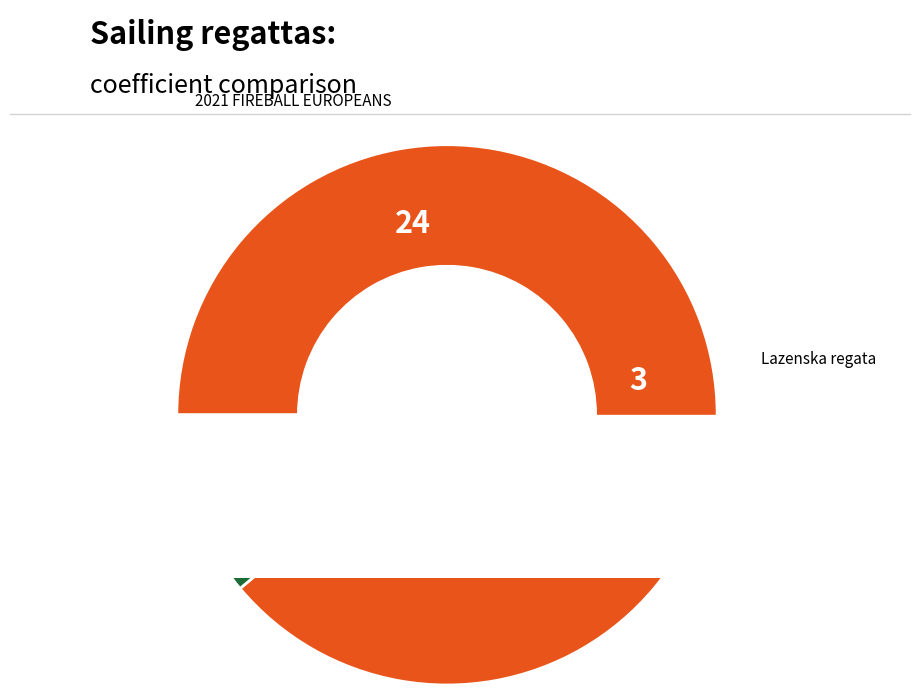

Is there a majority slice in this chart?

Yes